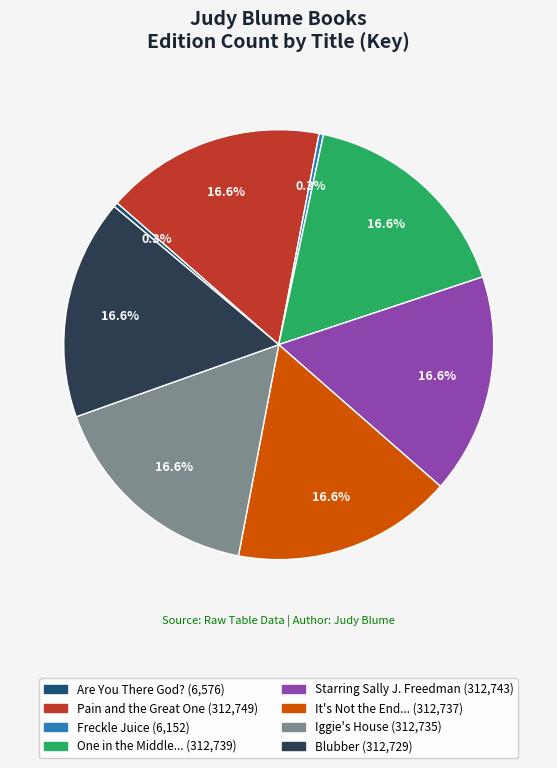

Count the number of slices in the pie.

8